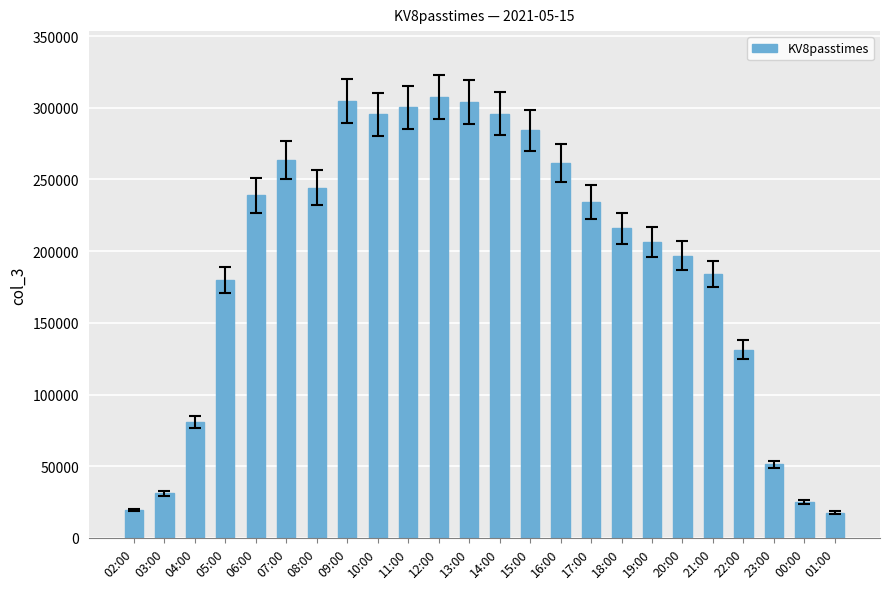

Where does the data first go above 234317?

06:00